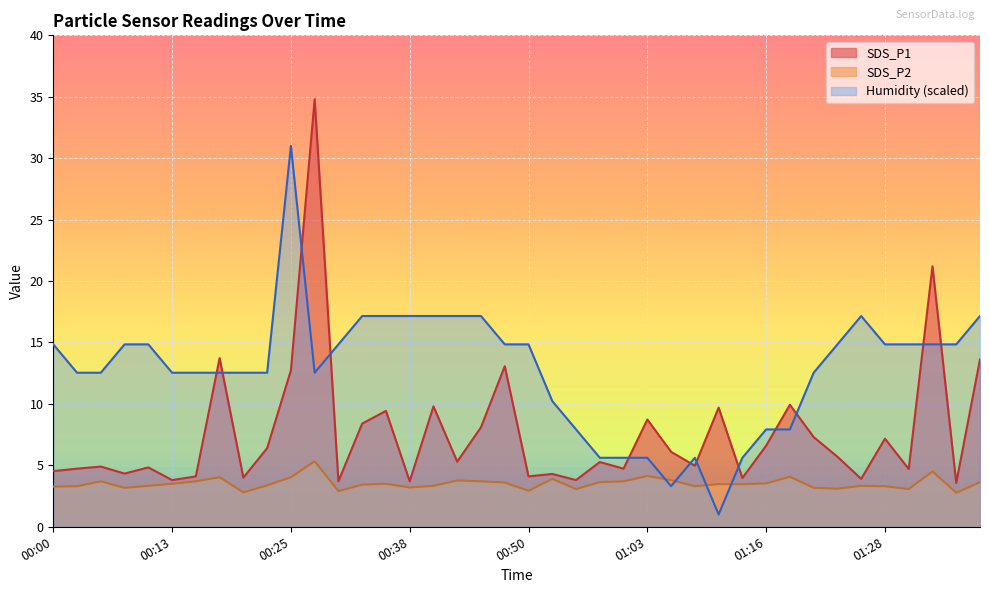

What is the difference between the highest and lowest values at 00:38?

14.0